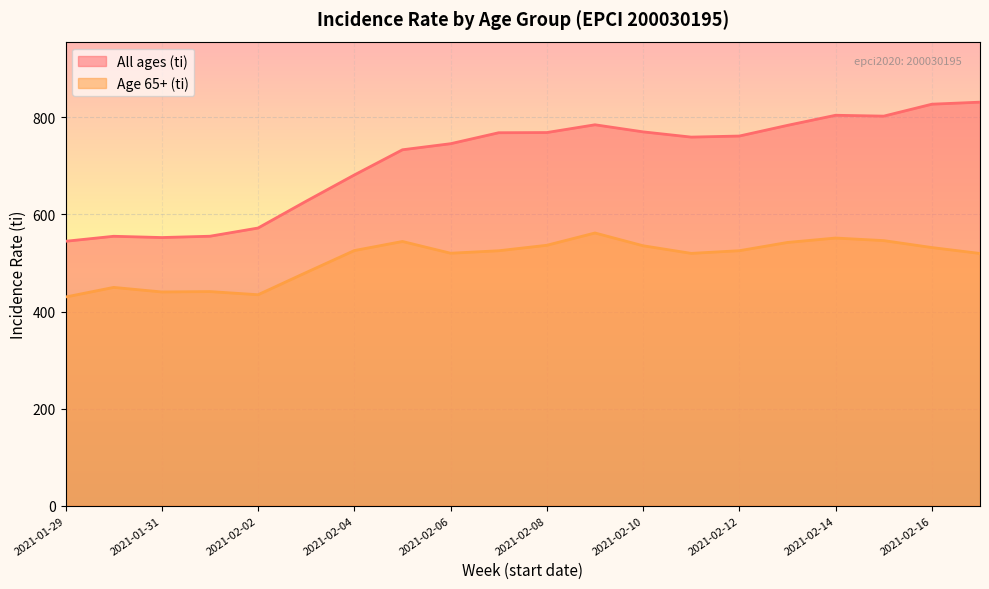

True or false: Age 65+ (ti) and All ages (ti) intersect in this chart.

False